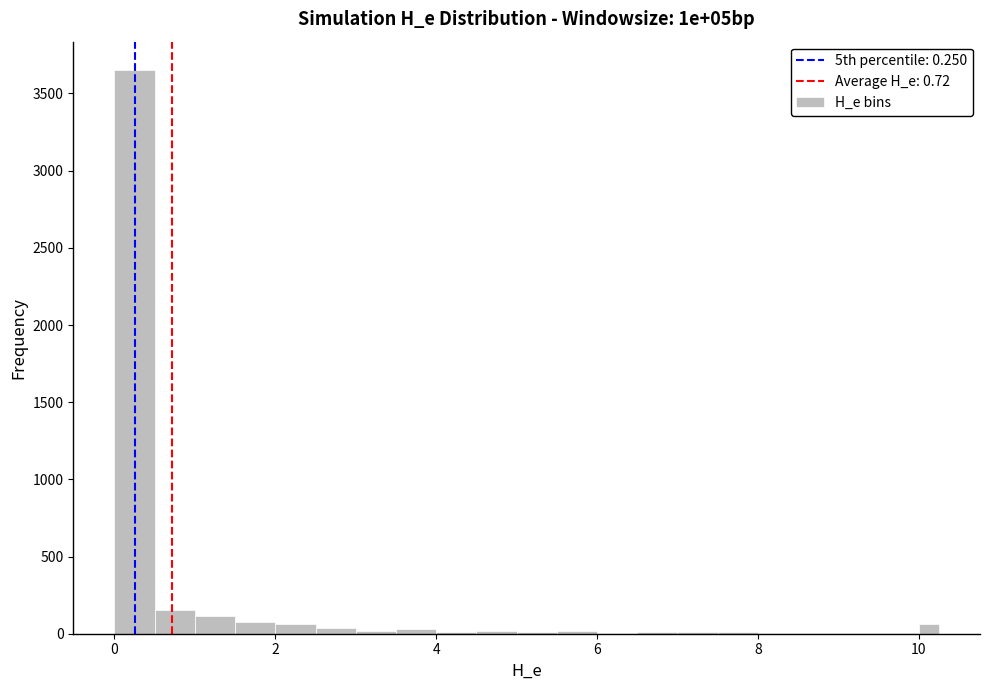

Around what value on the x-axis is the tallest bar? Give the approximate position of its centre, as read against the axis.

0.2